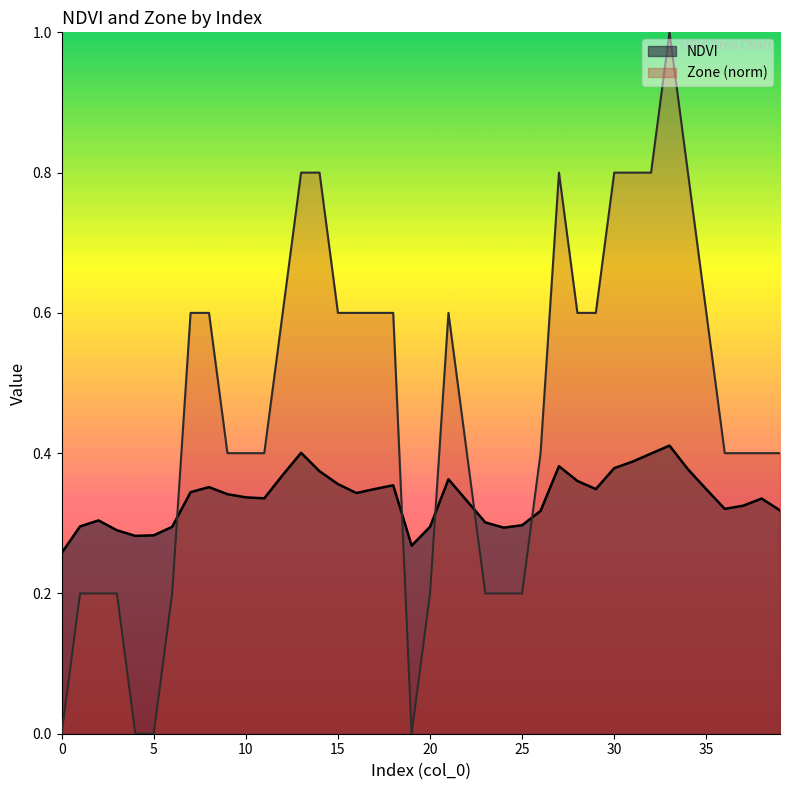

List the series in order of their peak value, highest first.

Zone (norm), NDVI